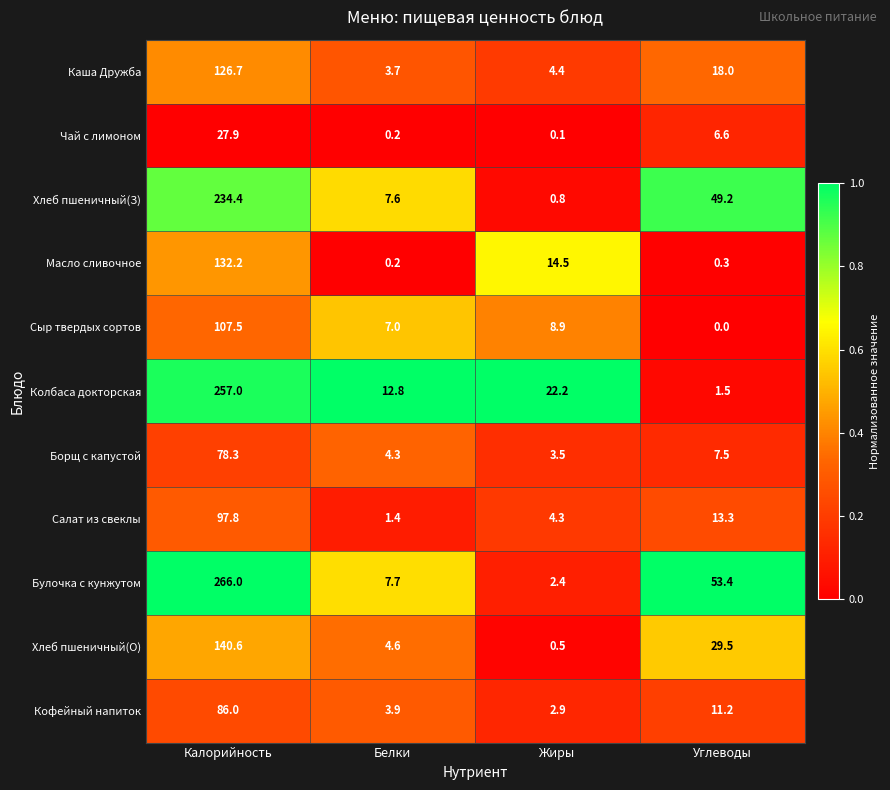

Count the number of categories in the chart.

4